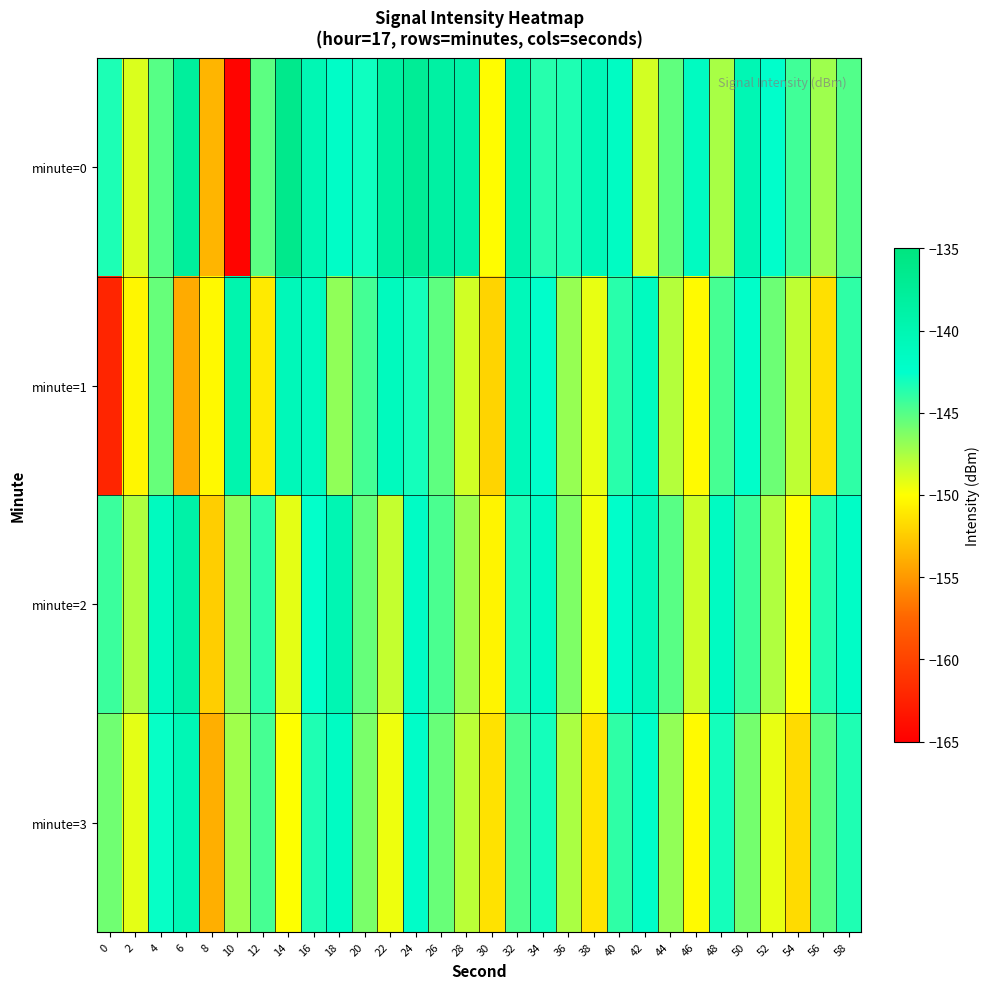

Reading left to right, what are all the values shown in this chart?

minute=0: 0=-143.4	2=-148.9	4=-145.0	6=-137.9	8=-153.6	10=-164.6	12=-145.2	14=-136.3	16=-140.2	18=-142.0	20=-142.9	22=-138.5	24=-137.3	26=-138.5	28=-139.0	30=-150.2	32=-139.4	34=-143.7	36=-143.4	38=-140.7	40=-141.7	42=-148.7	44=-145.3	46=-141.5	48=-147.4	50=-140.2	52=-142.5	54=-144.4	56=-147.2	58=-145.0
minute=1: 0=-162.2	2=-150.4	4=-145.5	6=-154.1	8=-150.2	10=-139.7	12=-151.0	14=-140.7	16=-141.2	18=-146.8	20=-144.5	22=-141.2	24=-143.1	26=-145.3	28=-148.6	30=-152.1	32=-140.8	34=-142.5	36=-146.9	38=-149.3	40=-143.7	42=-141.4	44=-147.8	46=-150.2	48=-144.6	50=-142.3	52=-145.7	54=-148.1	56=-151.5	58=-143.9
minute=2: 0=-144.2	2=-147.6	4=-141.3	6=-138.9	8=-152.4	10=-146.7	12=-143.8	14=-149.2	16=-142.6	18=-140.1	20=-145.5	22=-148.3	24=-141.9	26=-144.7	28=-147.1	30=-150.5	32=-143.3	34=-141.8	36=-146.2	38=-149.6	40=-142.4	42=-140.9	44=-145.1	46=-148.5	48=-141.6	50=-144.3	52=-147.7	54=-150.1	56=-143.5	58=-142.0
minute=3: 0=-145.8	2=-149.2	4=-142.7	6=-140.3	8=-153.9	10=-147.2	12=-144.6	14=-150.0	16=-143.4	18=-141.7	20=-146.1	22=-149.5	24=-142.2	26=-145.6	28=-148.0	30=-151.4	32=-144.8	34=-143.1	36=-147.5	38=-151.3	40=-143.9	42=-142.2	44=-146.8	46=-150.2	48=-143.1	50=-145.9	52=-149.3	54=-151.7	56=-145.1	58=-143.4